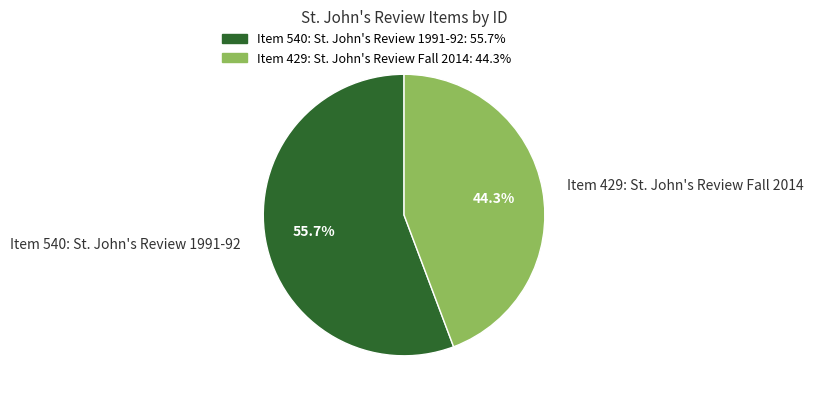

To the nearest percent, what is the difference between the Item 429: St. John's Review Fall 2014 and Item 540: St. John's Review 1991-92 slice percentages?

11%